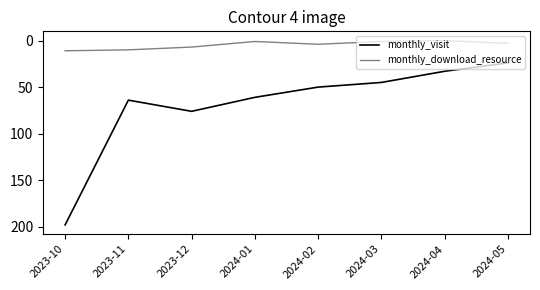

Reading right to left, list all the values displayed in this chart.

monthly_visit: 24	33	45	50	61	76	64	198
monthly_download_resource: 3	0	1	4	1	7	10	11